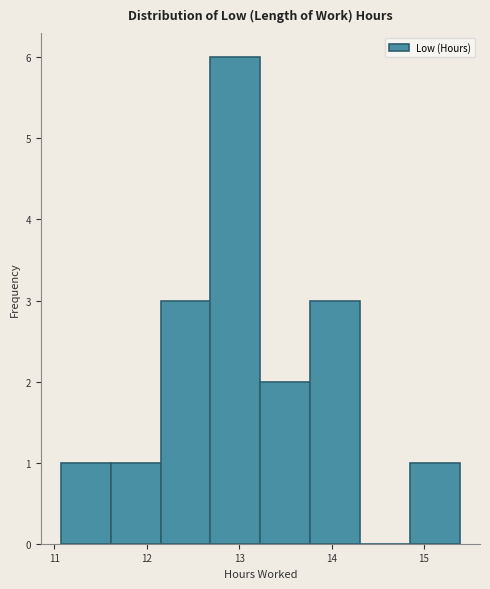

How tall is the bar that spans 11.61 to 12.15 on the x-axis? Neither the bar edges nor the heights are printed on the chart, so give them approximately, as read against the axes.

1